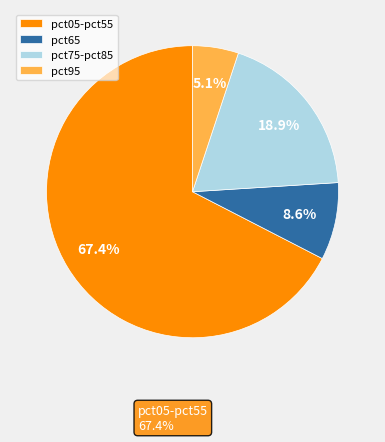

Rank the categories by value from highest to lowest.

pct05-pct55, pct75-pct85, pct65, pct95